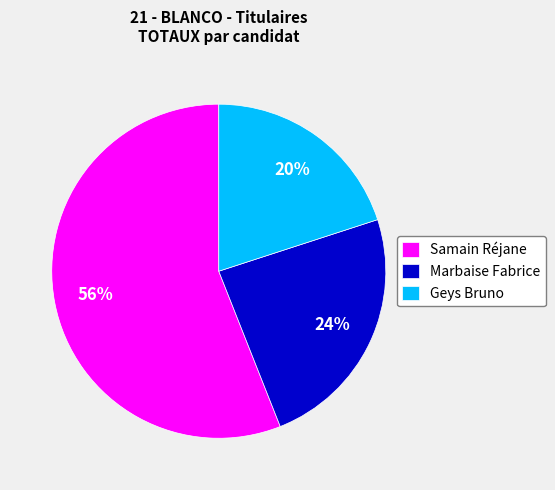

The Geys Bruno slice represents 20% of the pie. True or false?

True